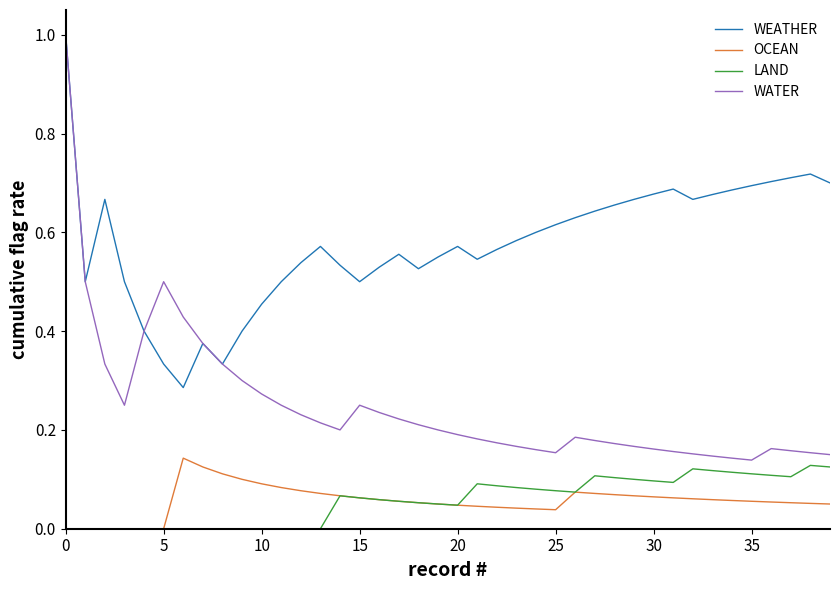

Count the LAND values in the range 0 to 1.

40